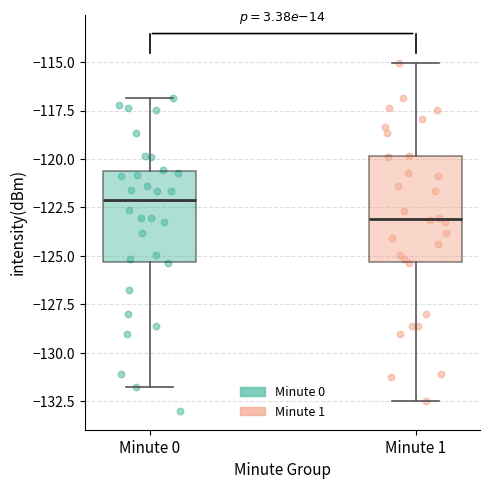

Reading left to right, transcribe this box plot: for each box, give where its median line is, the range the box spans, and where its two whiskers end, as read against the y-axis. The values are not printed on the chart, so give them approximately, as read against the axis.

Minute 0: median -122.0, box -125.5 to -120.5, whiskers -131.5 to -117.0
Minute 1: median -123.0, box -125.5 to -120.0, whiskers -132.5 to -115.0